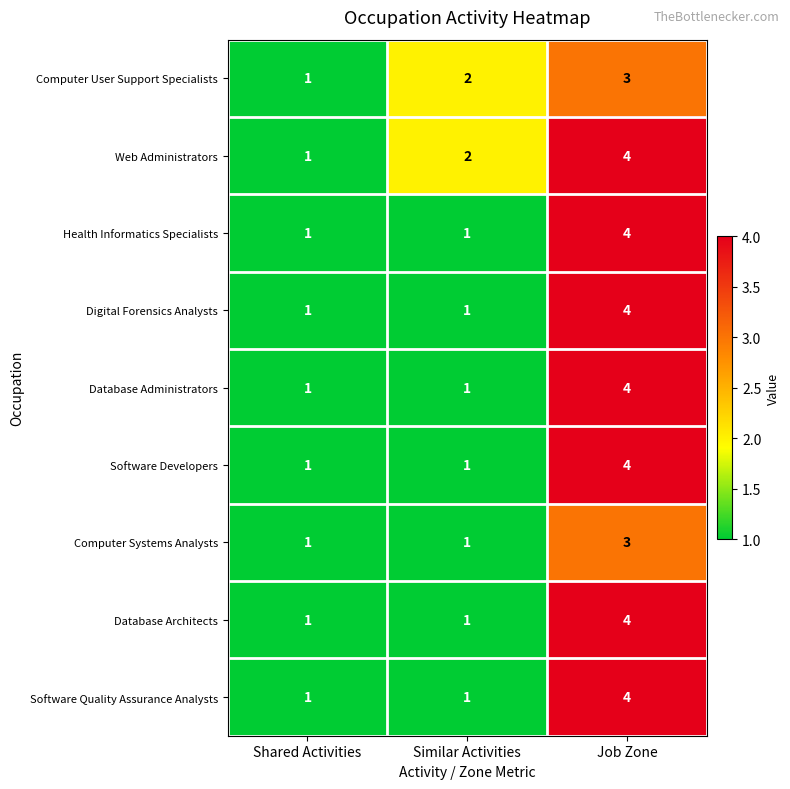

At how many categories does at least one series exceed 3?

1